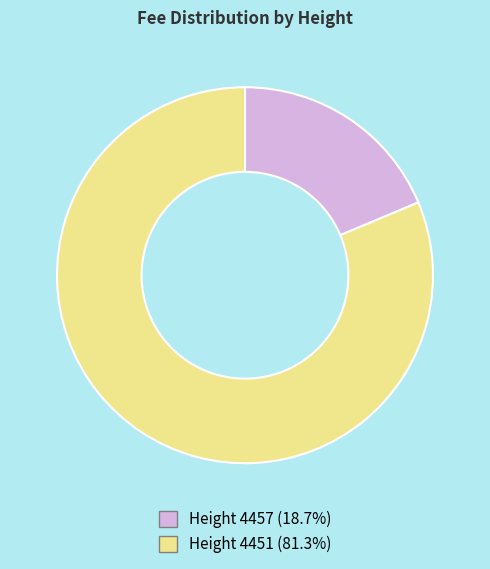

Is there any slice that represents more than half of the pie?

Yes